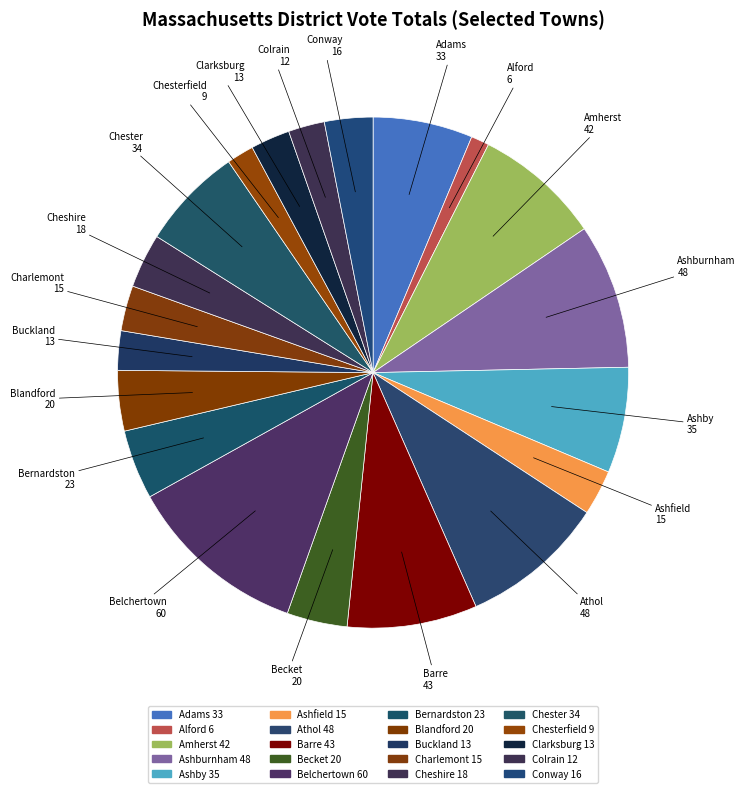

To the nearest percent, what is the difference between the largest and smallest slice percentages?

10%